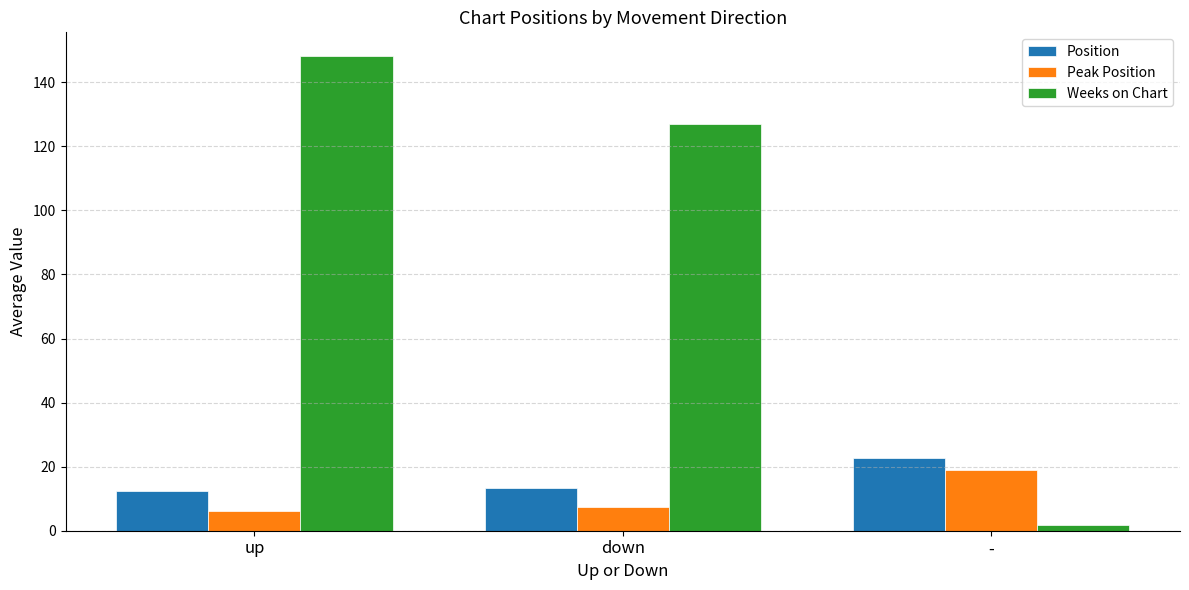

Is the value of Weeks on Chart at down greater than the value of Position at -?

Yes